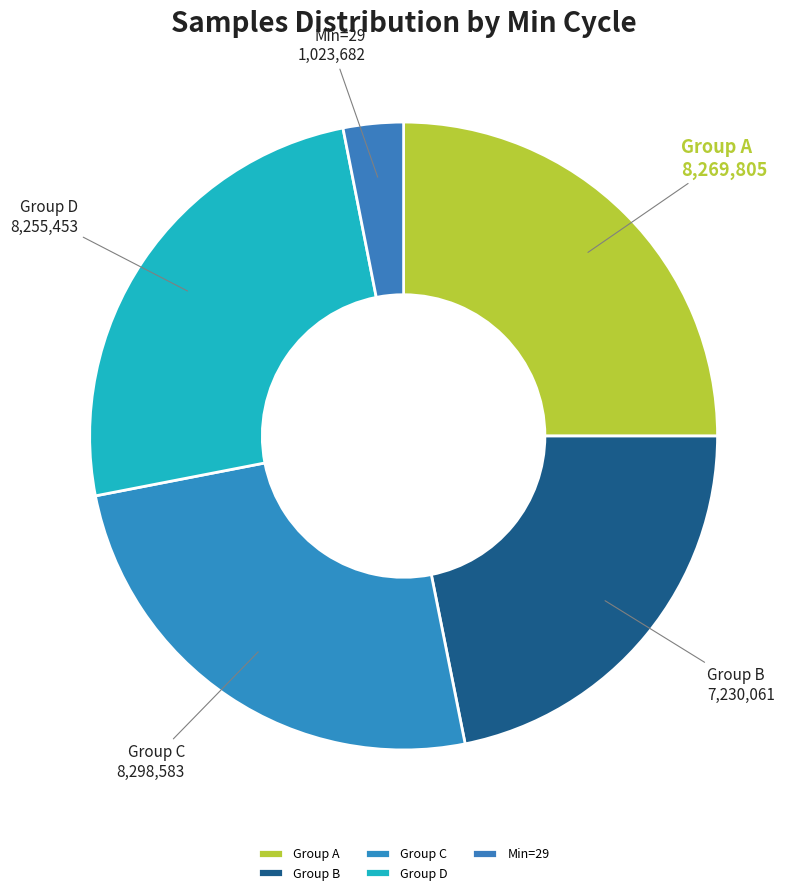

The Group B slice represents 22% of the pie. True or false?

True